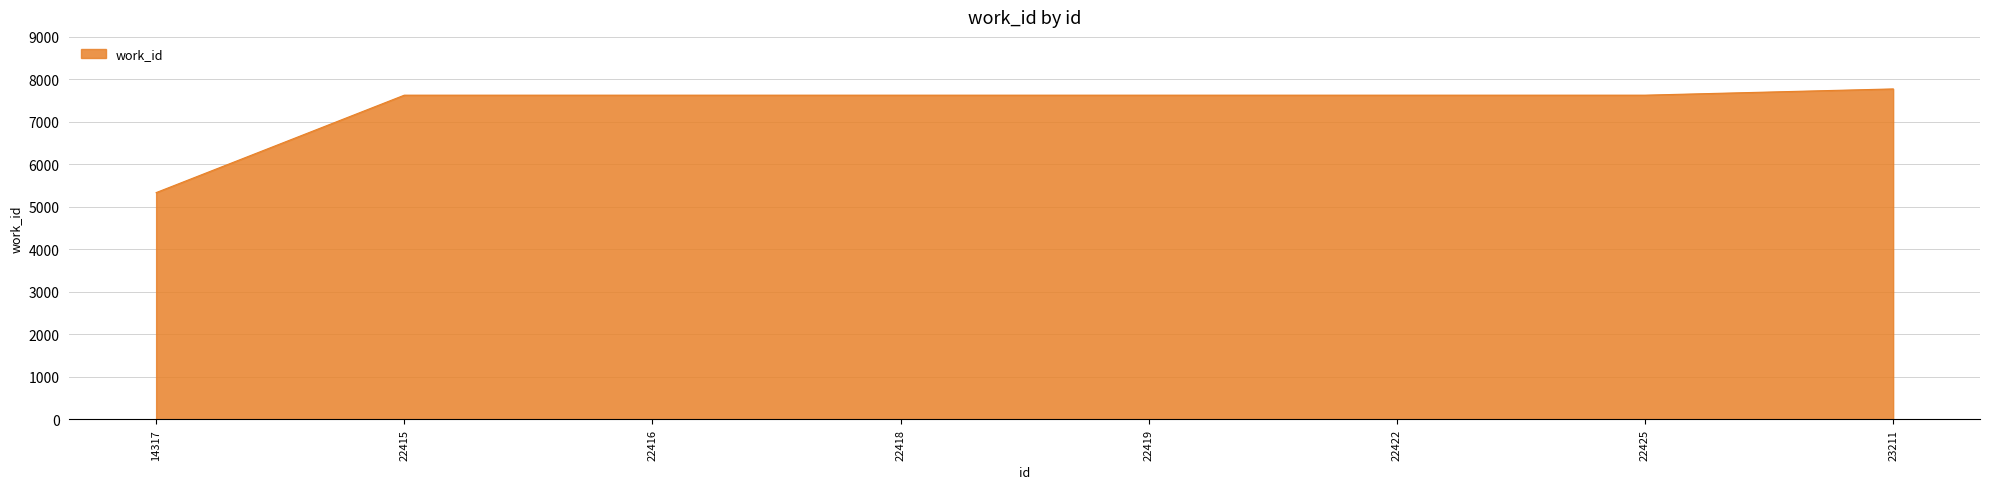

What is the sum of the values at 22418 and 22422?

15258